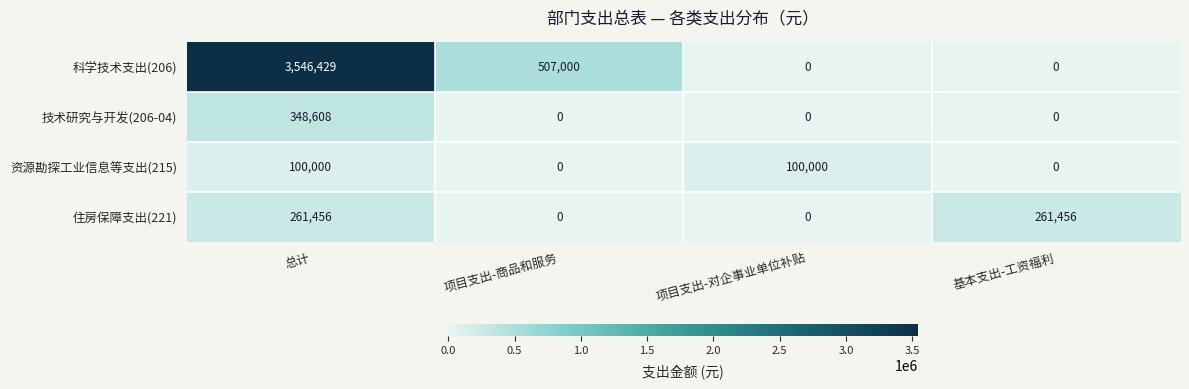

Rank the series by their maximum value, from lowest to highest.

资源勘探工业信息等支出(215), 住房保障支出(221), 技术研究与开发(206-04), 科学技术支出(206)